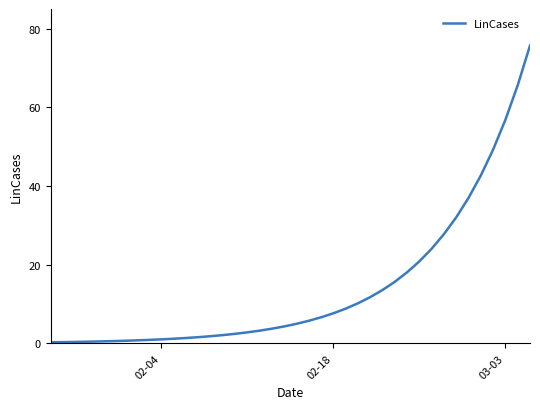

What is the average value?

14.1